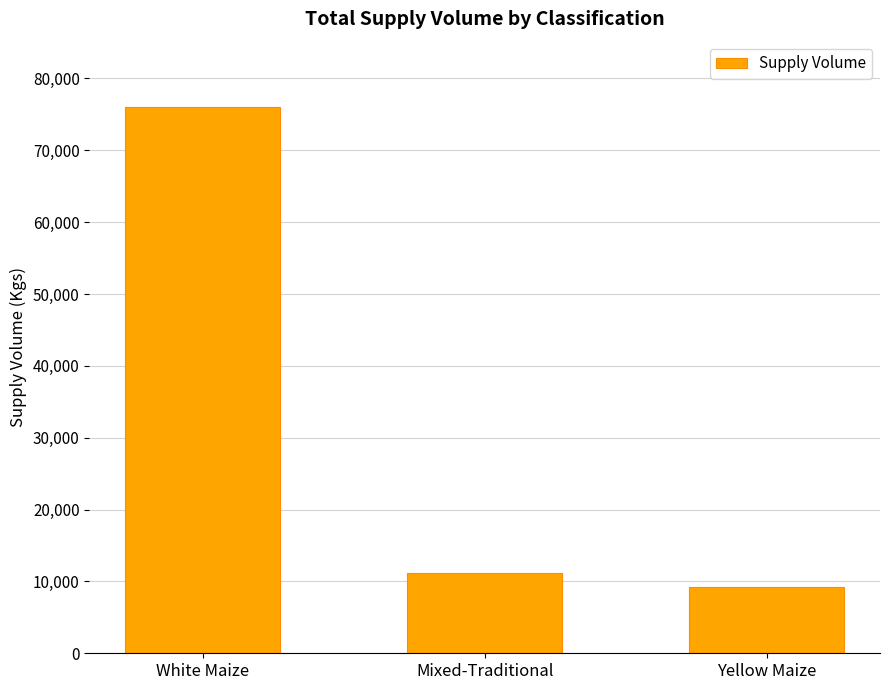

What is the minimum value shown in the chart?

9200